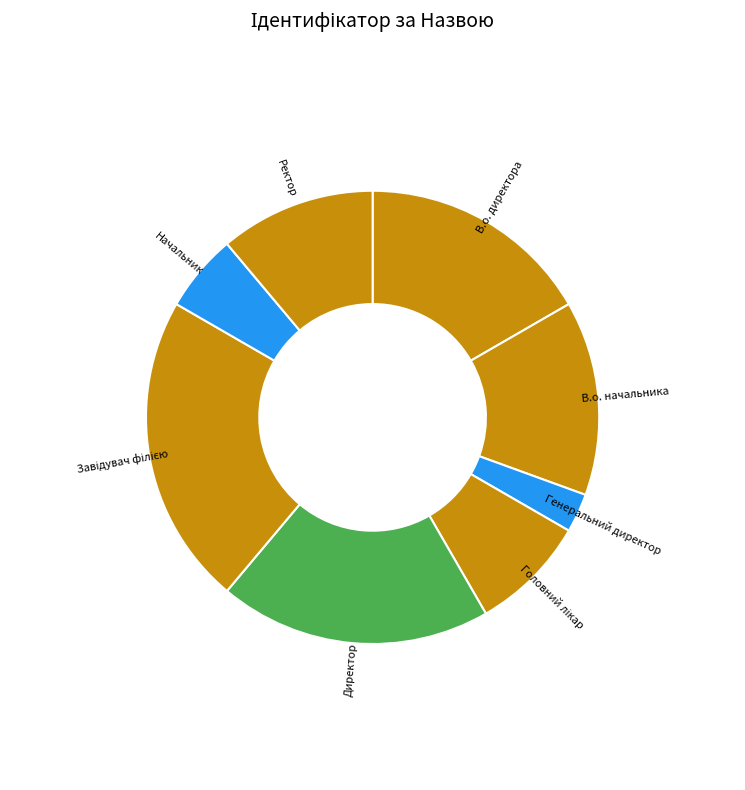

Does any single category account for the majority?

No